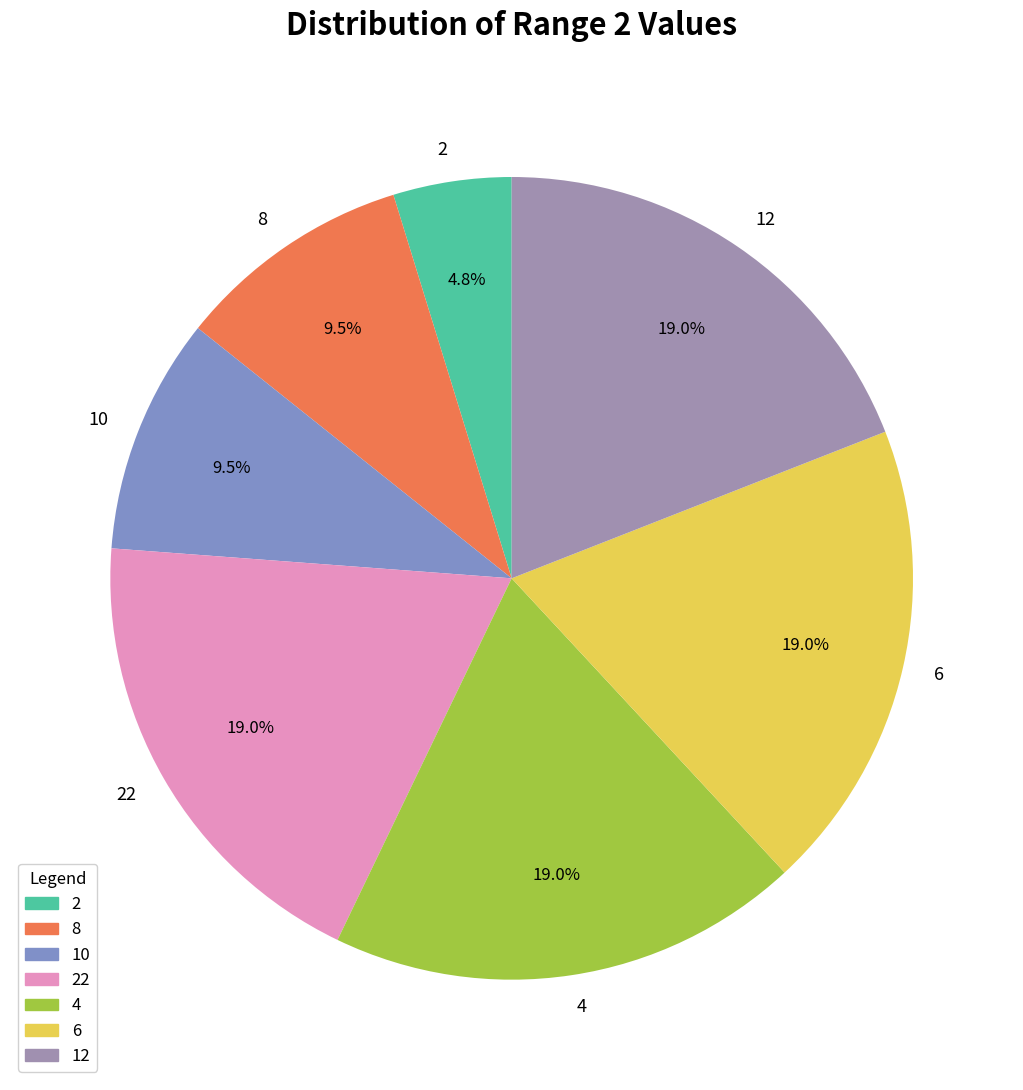

Which has a higher value, 6 or 2?

6